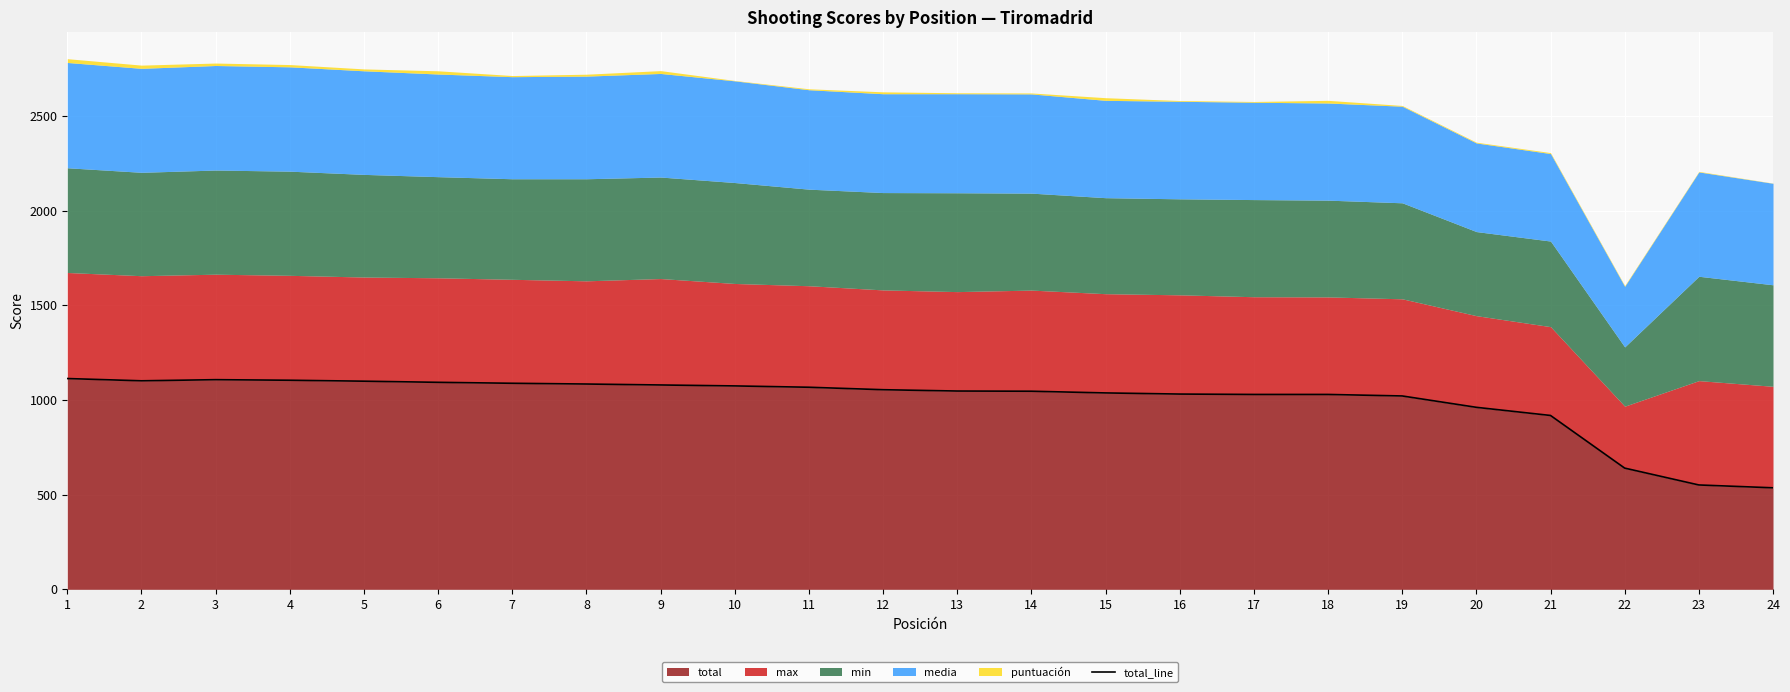

What is the average value?

199.2